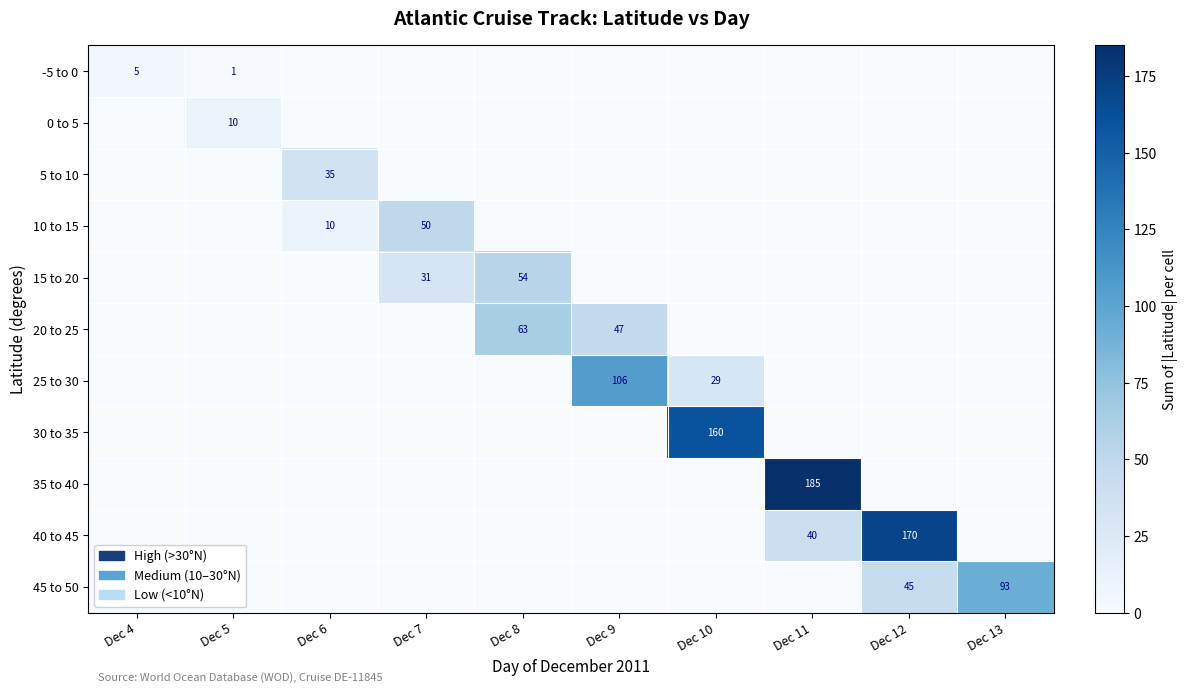

True or false: -5 to 0 has a value of 9 at Dec 4.

False